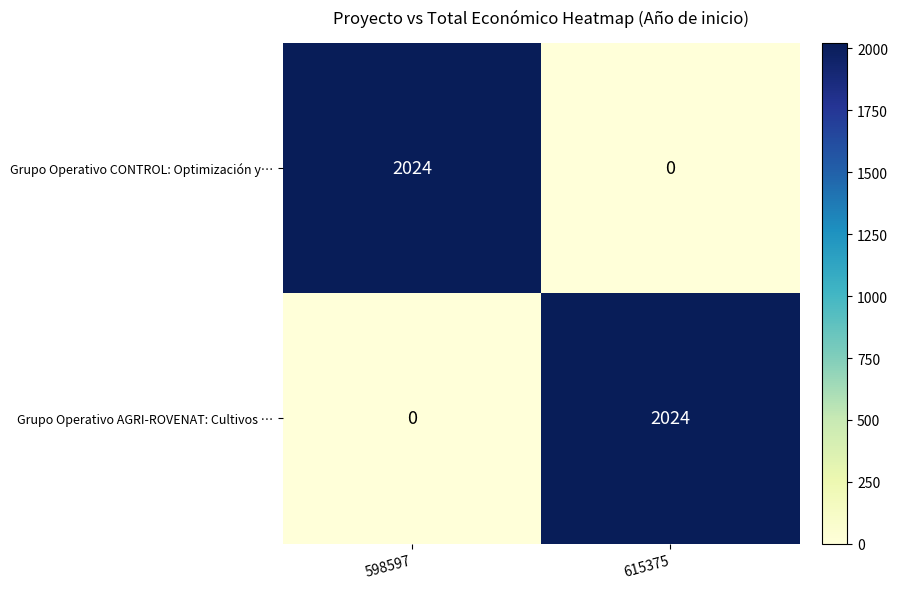

What is the difference between the highest and lowest values at 615375?

2024